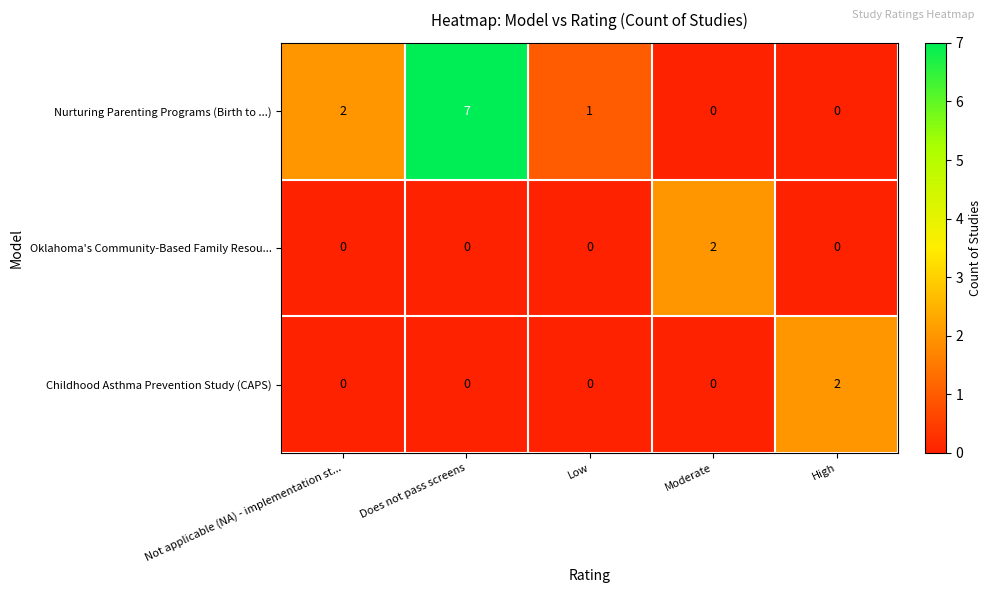

Reading left to right, what are all the values shown in this chart?

Nurturing Parenting Programs (Birth to ...): Not applicable (NA) - implementation st...=2	Does not pass screens=7	Low=1	Moderate=0	High=0
Oklahoma's Community-Based Family Resou...: Not applicable (NA) - implementation st...=0	Does not pass screens=0	Low=0	Moderate=2	High=0
Childhood Asthma Prevention Study (CAPS): Not applicable (NA) - implementation st...=0	Does not pass screens=0	Low=0	Moderate=0	High=2